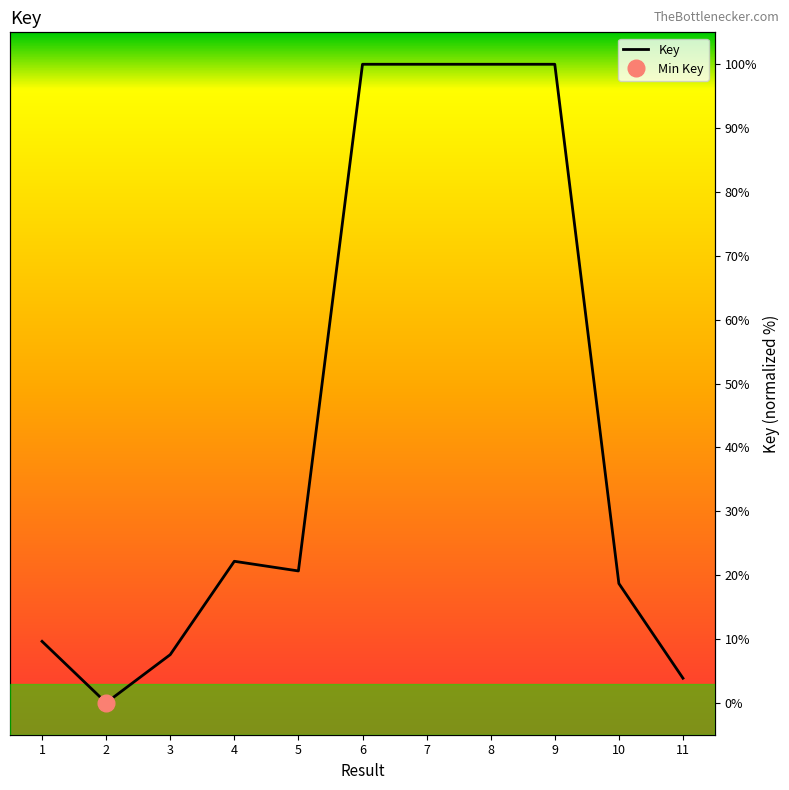

What is the difference between the second highest and second lowest values?

96.1